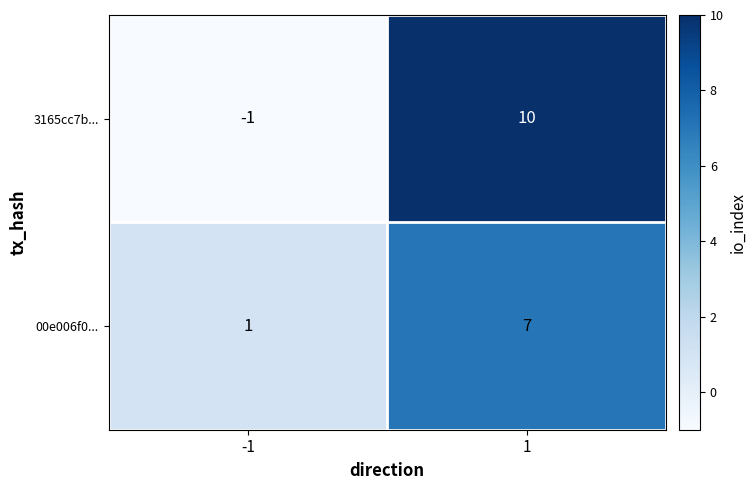

Rank the categories by 3165cc7b... value from lowest to highest.

-1, 1